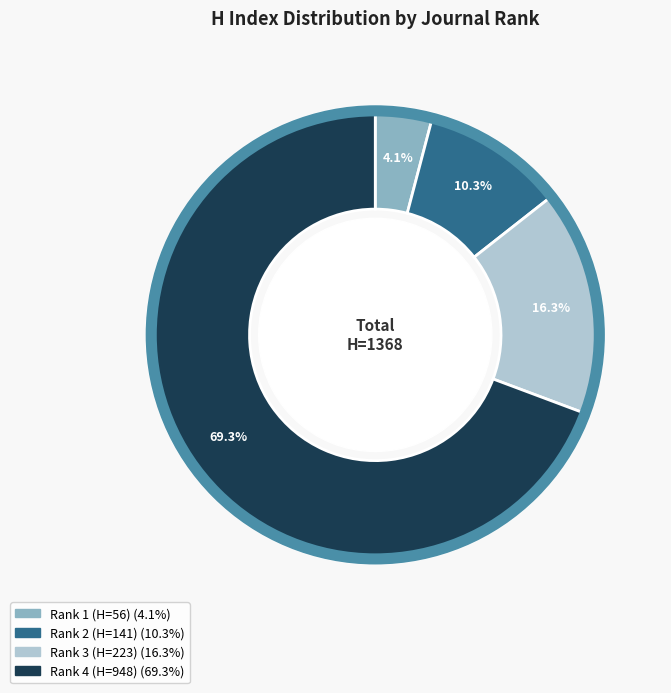

Do Rank 4 (H=948) and Rank 1 (H=56) together represent more than half of the pie?

Yes